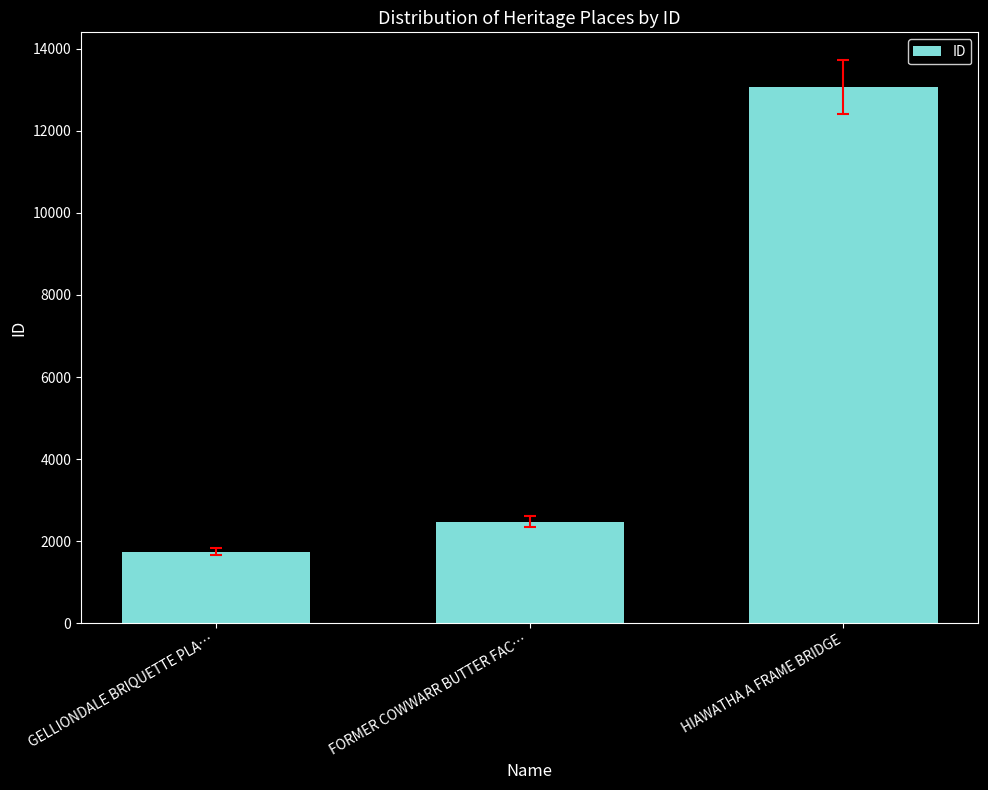

What is the difference between the second highest and minimum values?

739